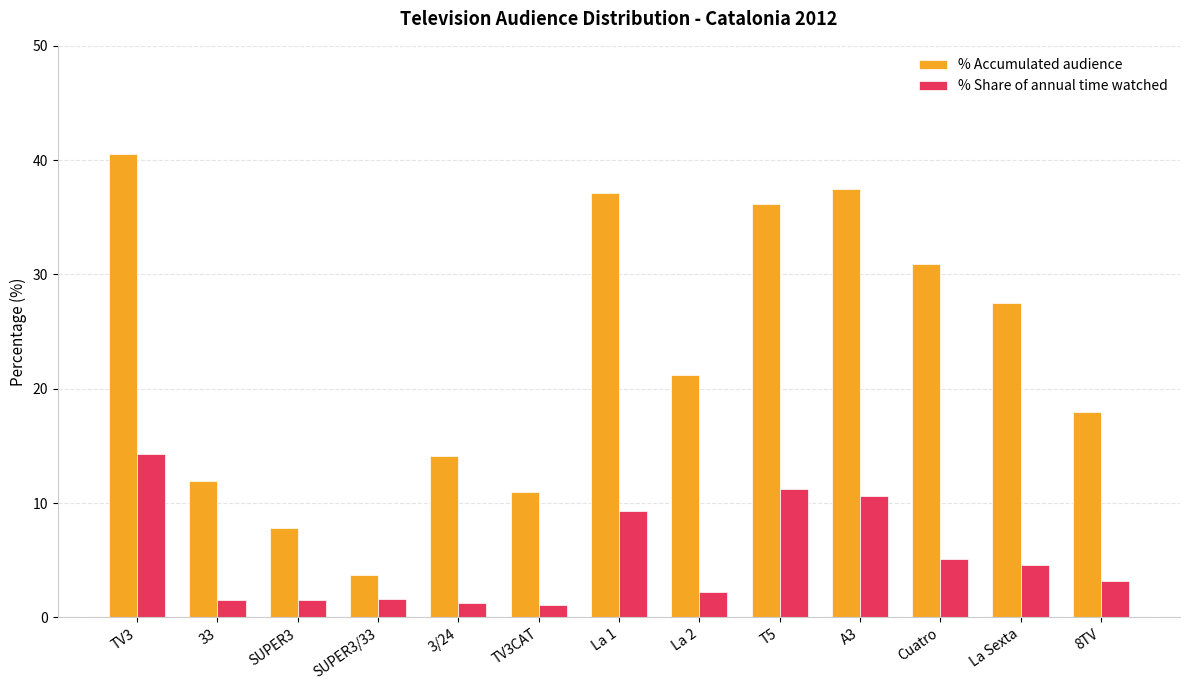

Rank the series at SUPER3 from lowest to highest value.

% Share of annual time watched, % Accumulated audience